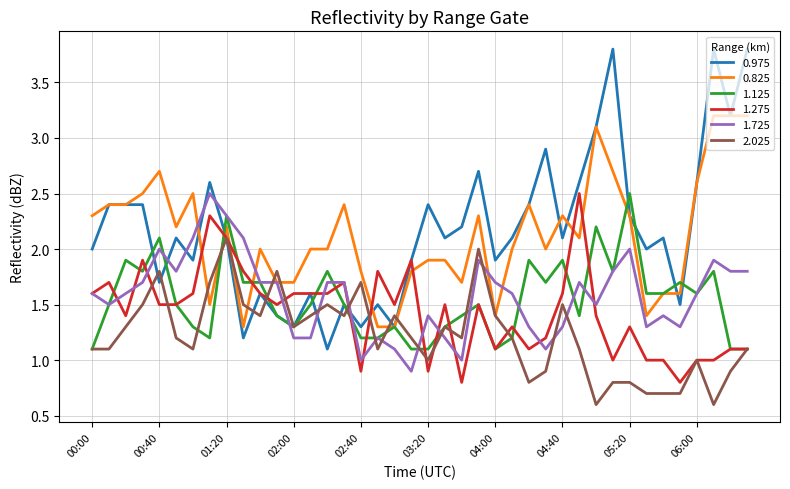

True or false: 1.125 and 1.275 cross at least once.

True